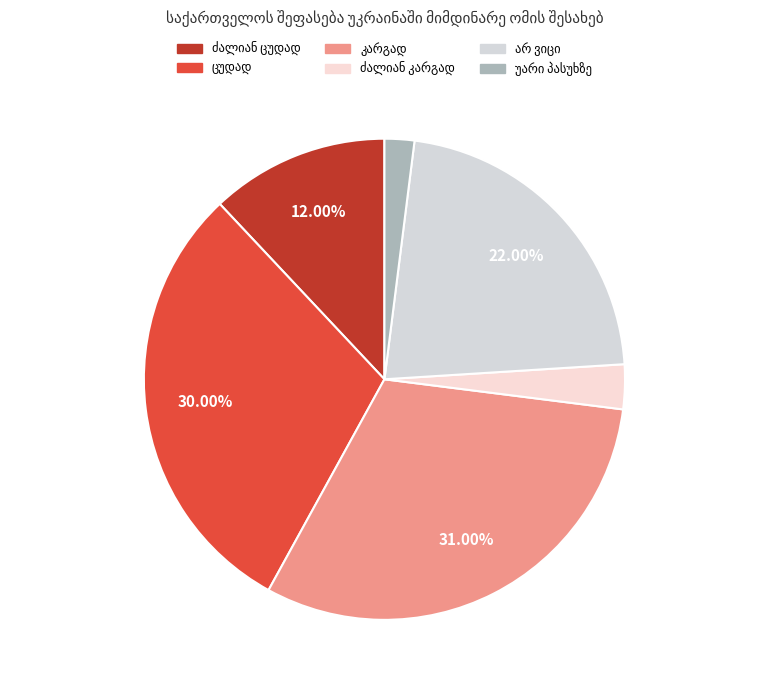

How many slices are in this pie chart?

6